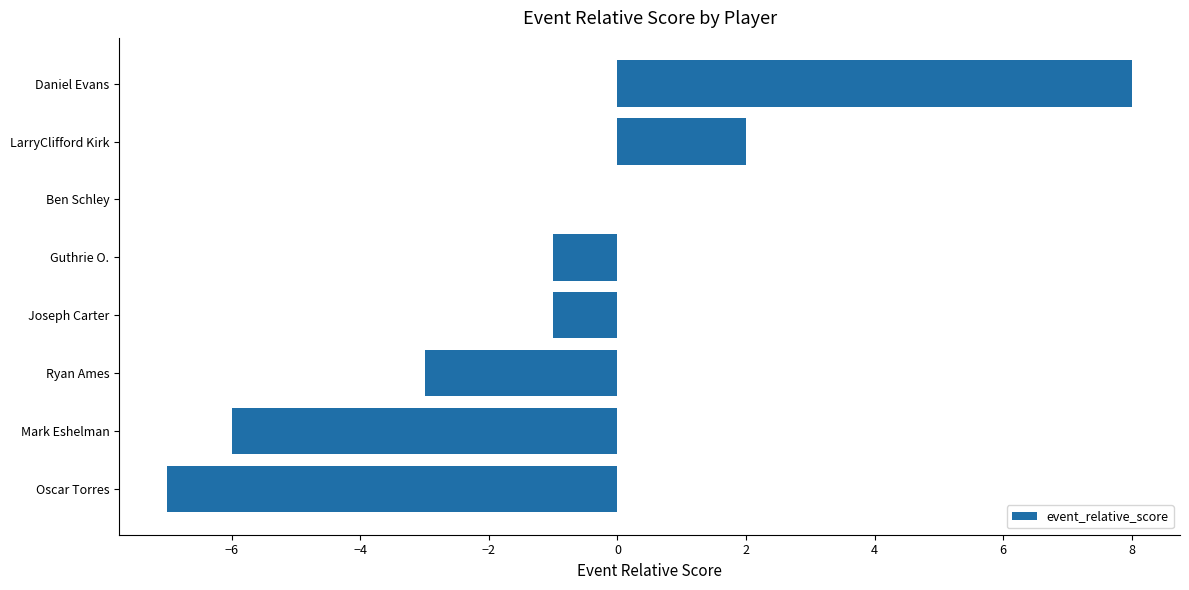

How many series are shown in this chart?

1